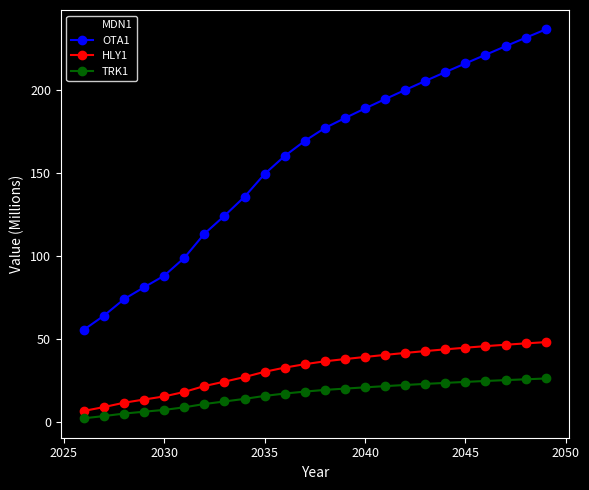

What is the lowest value of the OTA1 series?

55.5